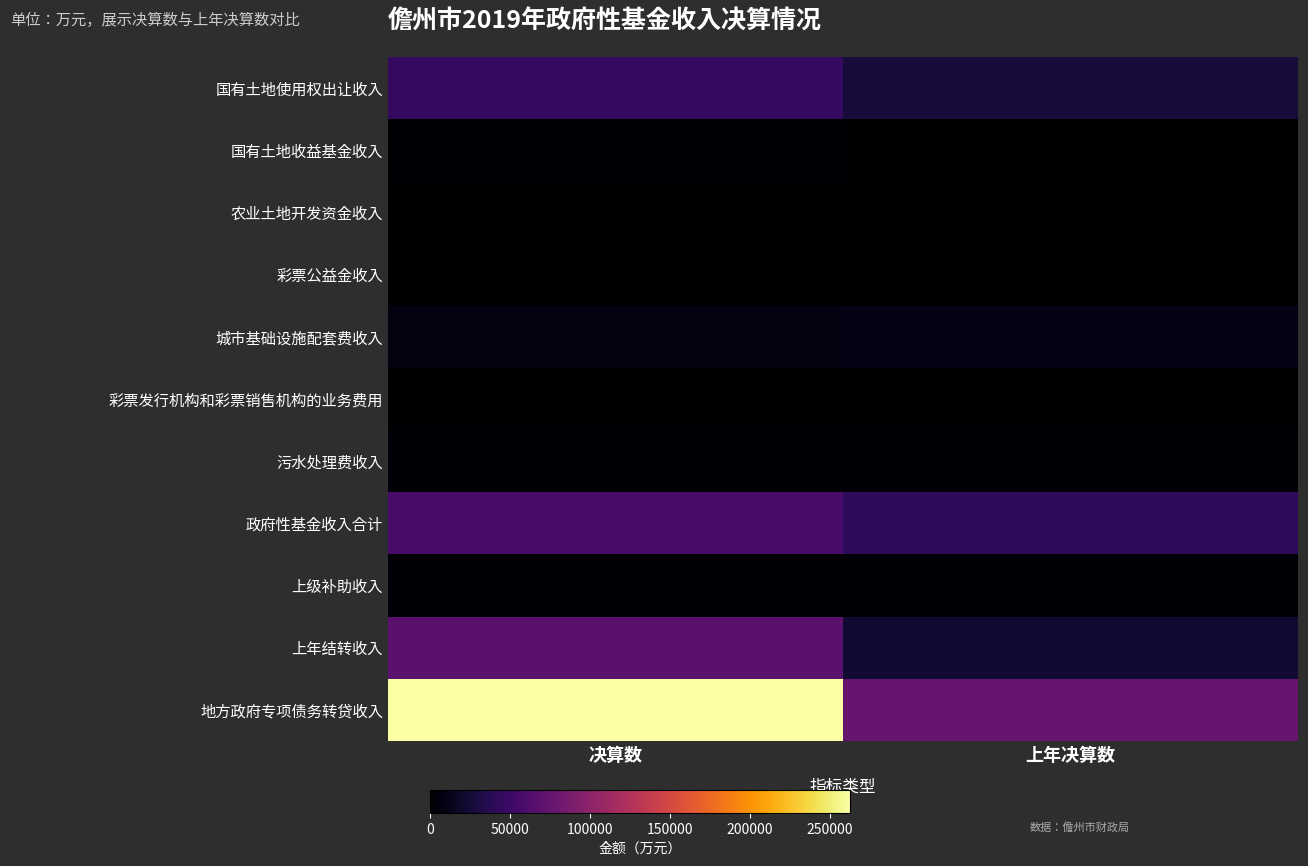

Reading left to right, transcribe all the data shown in this chart.

国有土地使用权出让收入: 决算数=44610	上年决算数=26501
国有土地收益基金收入: 决算数=1500	上年决算数=529
农业土地开发资金收入: 决算数=140	上年决算数=153
彩票公益金收入: 决算数=379	上年决算数=873
城市基础设施配套费收入: 决算数=7910	上年决算数=10498
彩票发行机构和彩票销售机构的业务费用: 决算数=20	上年决算数=17
污水处理费收入: 决算数=2483	上年决算数=2544
政府性基金收入合计: 决算数=57042	上年决算数=41115
上级补助收入: 决算数=4048	上年决算数=2751
上年结转收入: 决算数=67714	上年决算数=24561
地方政府专项债务转贷收入: 决算数=262577	上年决算数=75000